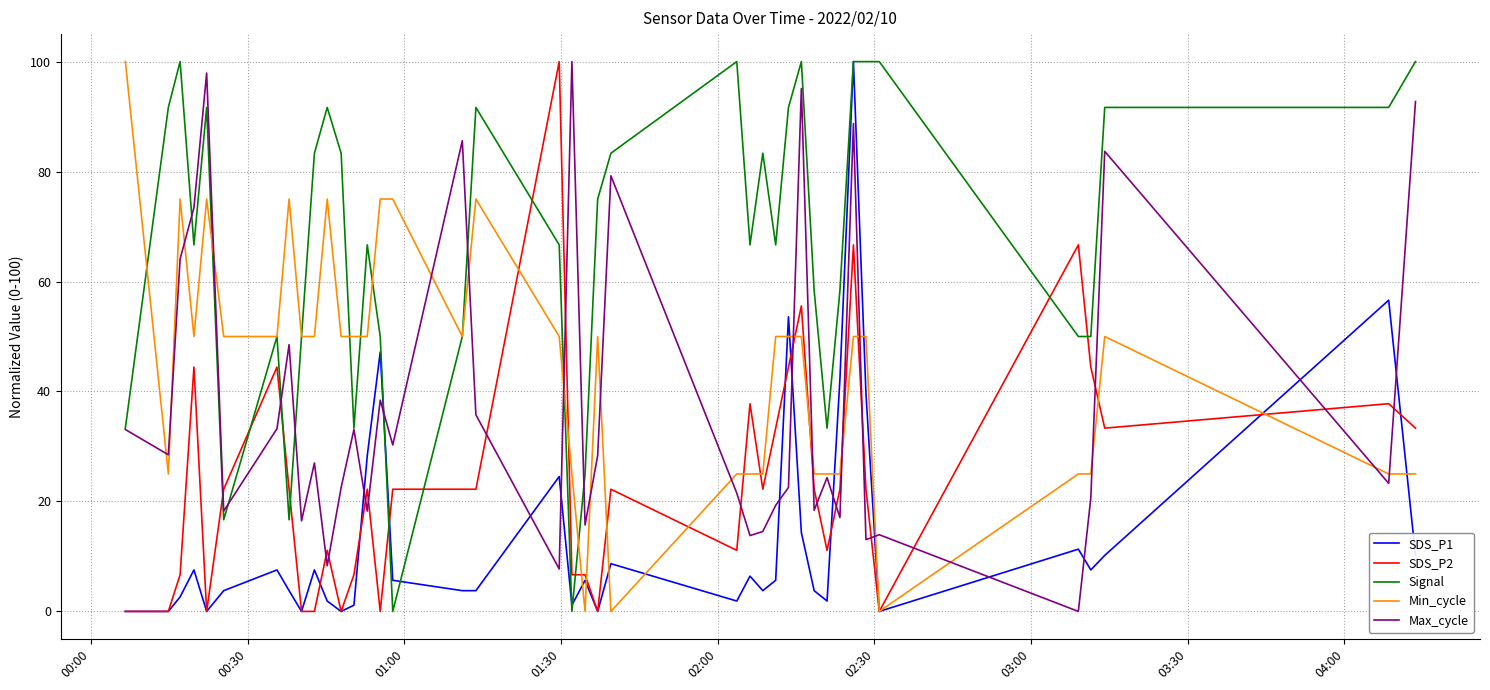

After their last crossing, which series has the higher values: SDS_P1 or Signal?

Signal